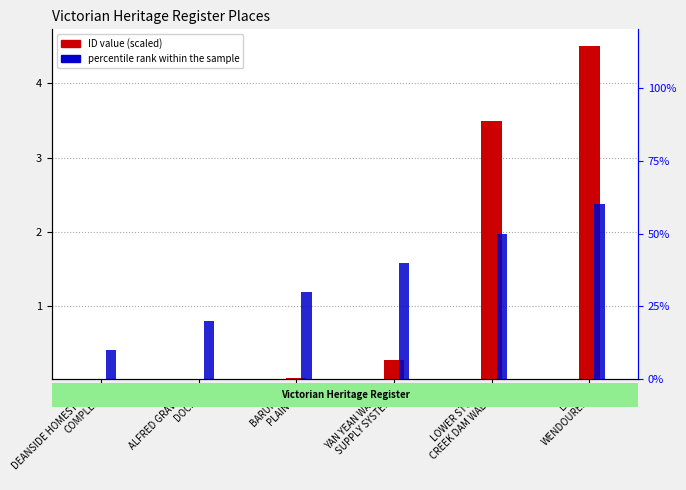

Is it true that ID (scaled) equals 0.0 at DEANSIDE HOMESTEAD
COMPLEX?

True